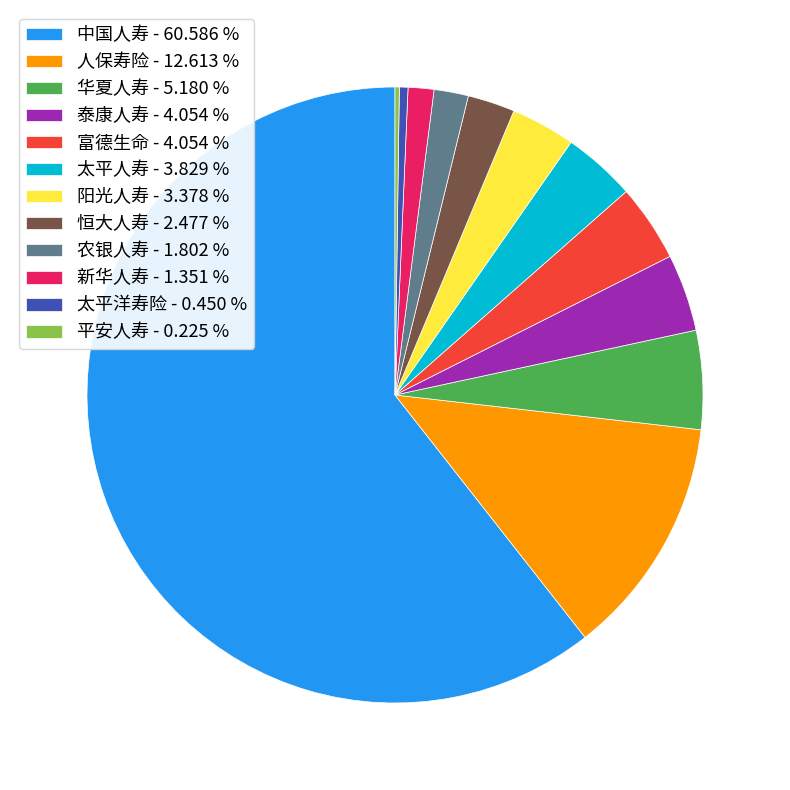

Which slice is the largest?

中国人寿 - 60.586 %